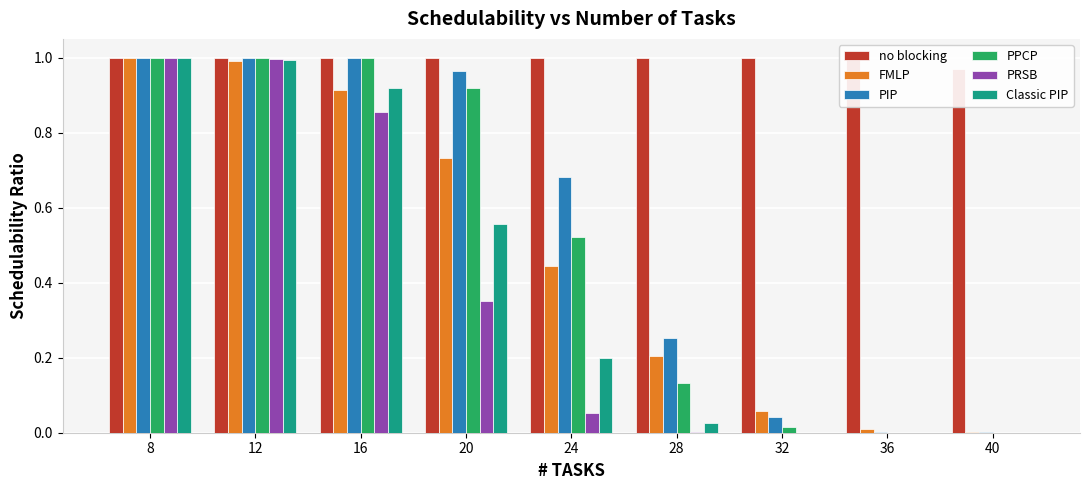

True or false: no blocking has a value of 1.0 at 40.

True